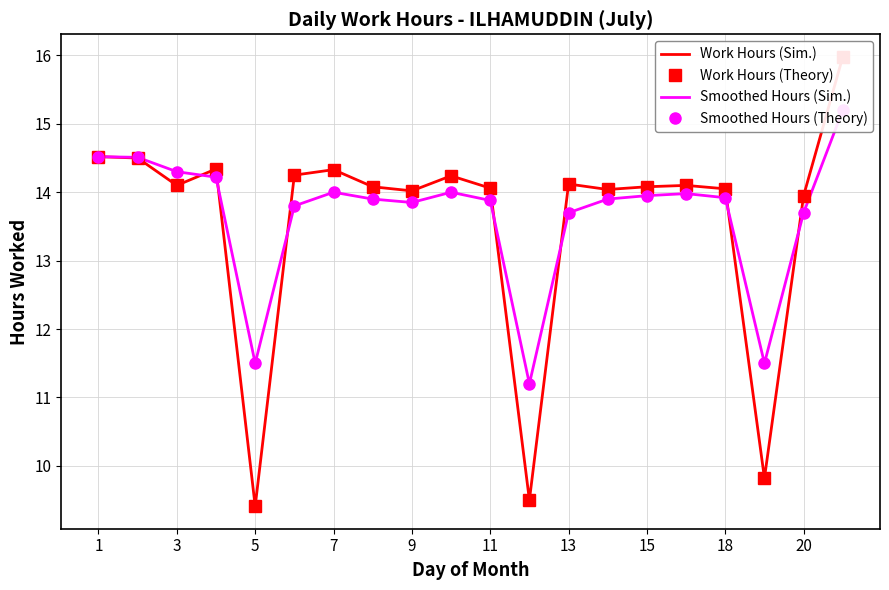

At how many categories does at least one series exceed 9?

20